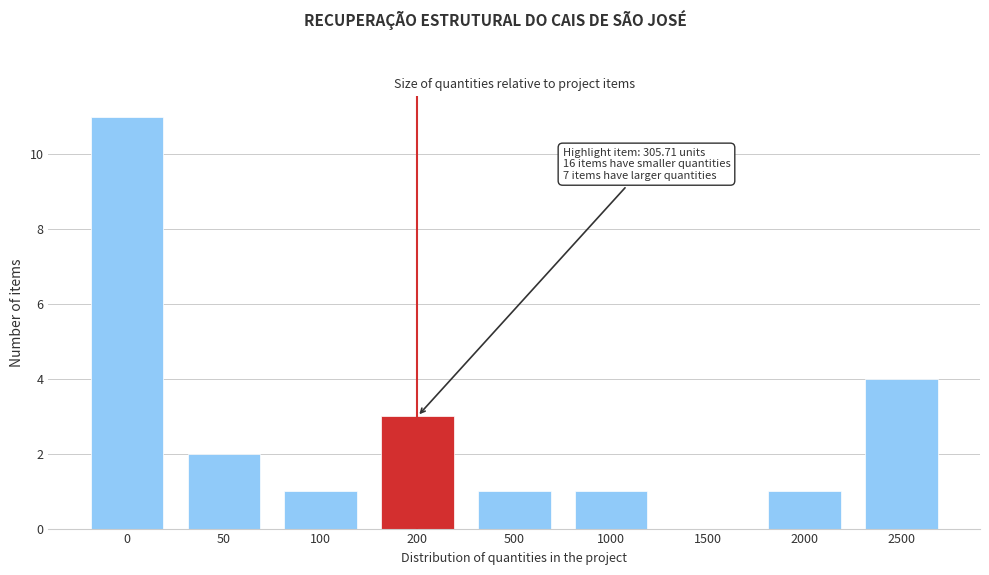

Reading right to left, transcribe all the data shown in this chart.

2500=4	2000=1	1500=0	1000=1	500=1	200=3	100=1	50=2	0=11